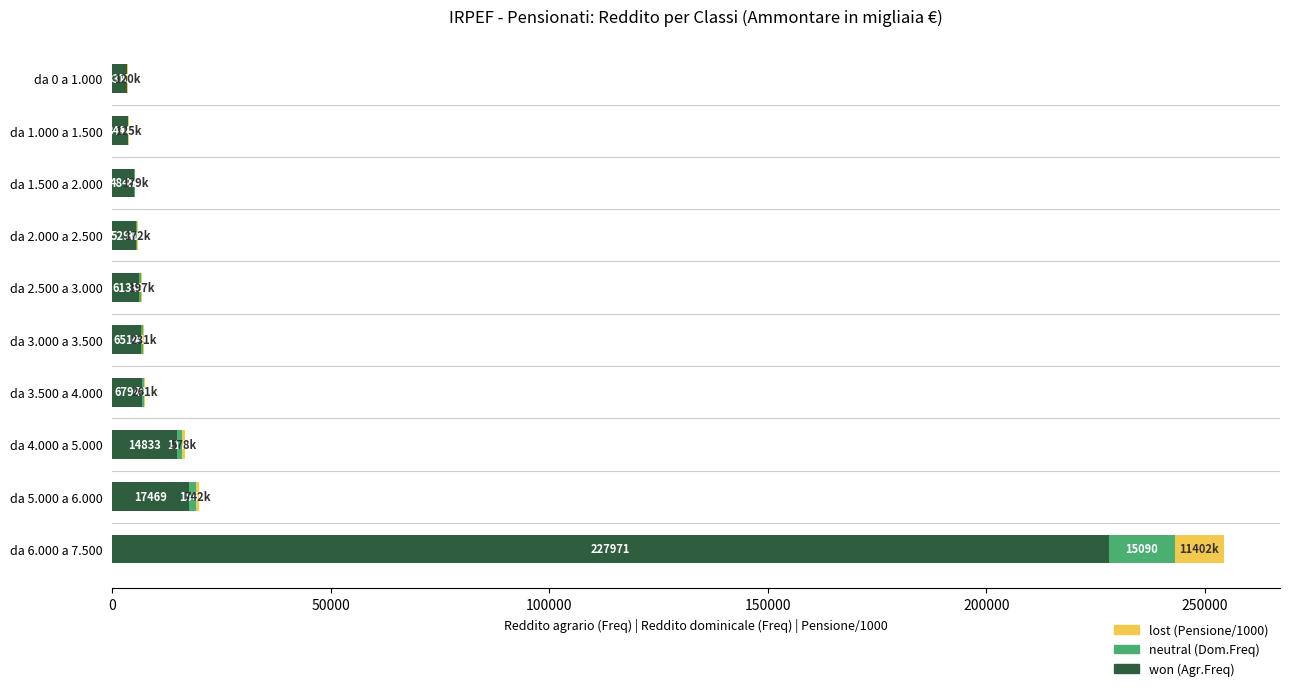

At which category is the sum across all series the highest?

da 6.000 a 7.500